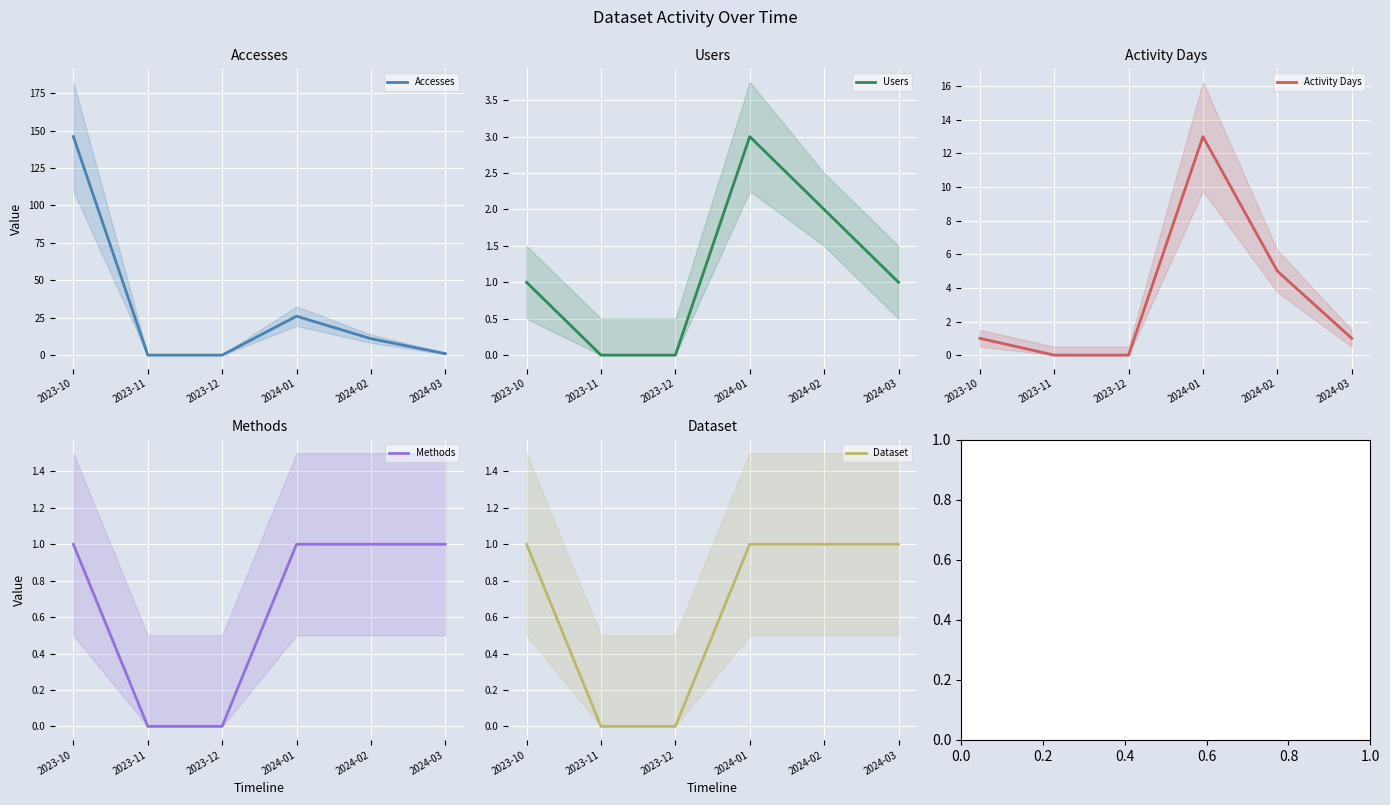

What is the maximum value shown in the chart?

146